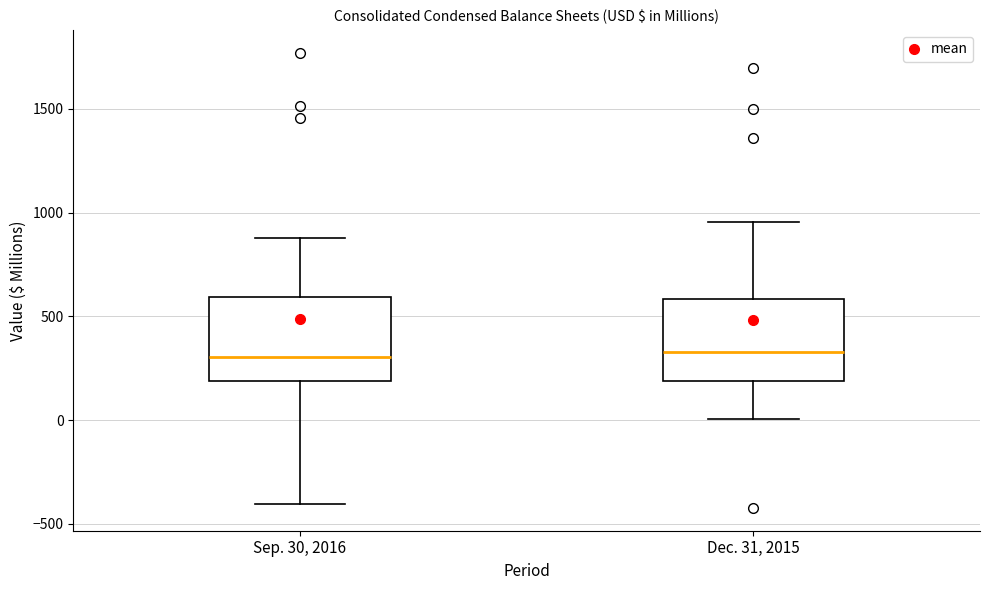

Reading left to right, transcribe this box plot: for each box, give where its median line is, the range the box spans, and where its two whiskers end, as read against the y-axis. The values are not printed on the chart, so give them approximately, as read against the axis.

Sep. 30, 2016: median 300, box 200 to 600, whiskers -400 to 900
Dec. 31, 2015: median 350, box 200 to 600, whiskers 0 to 950